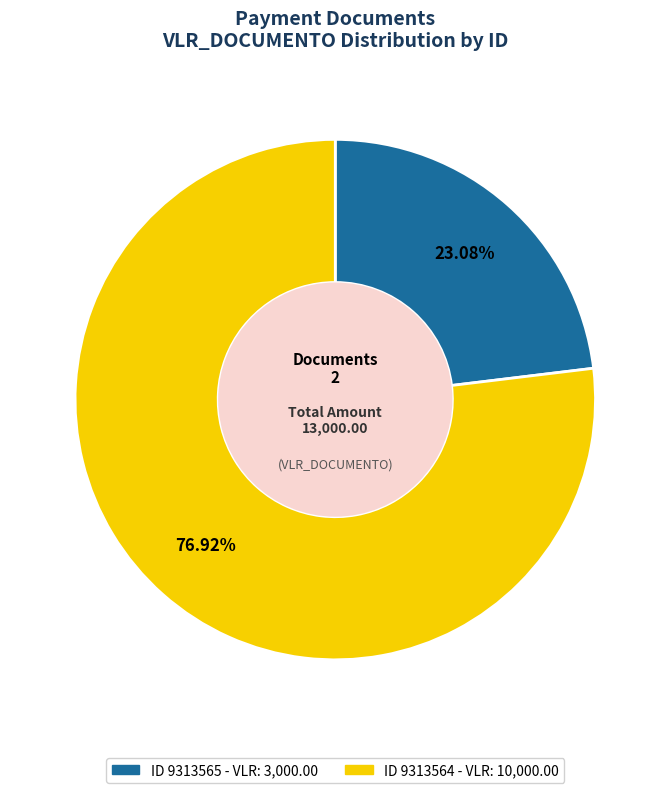

Does any single category account for the majority?

Yes